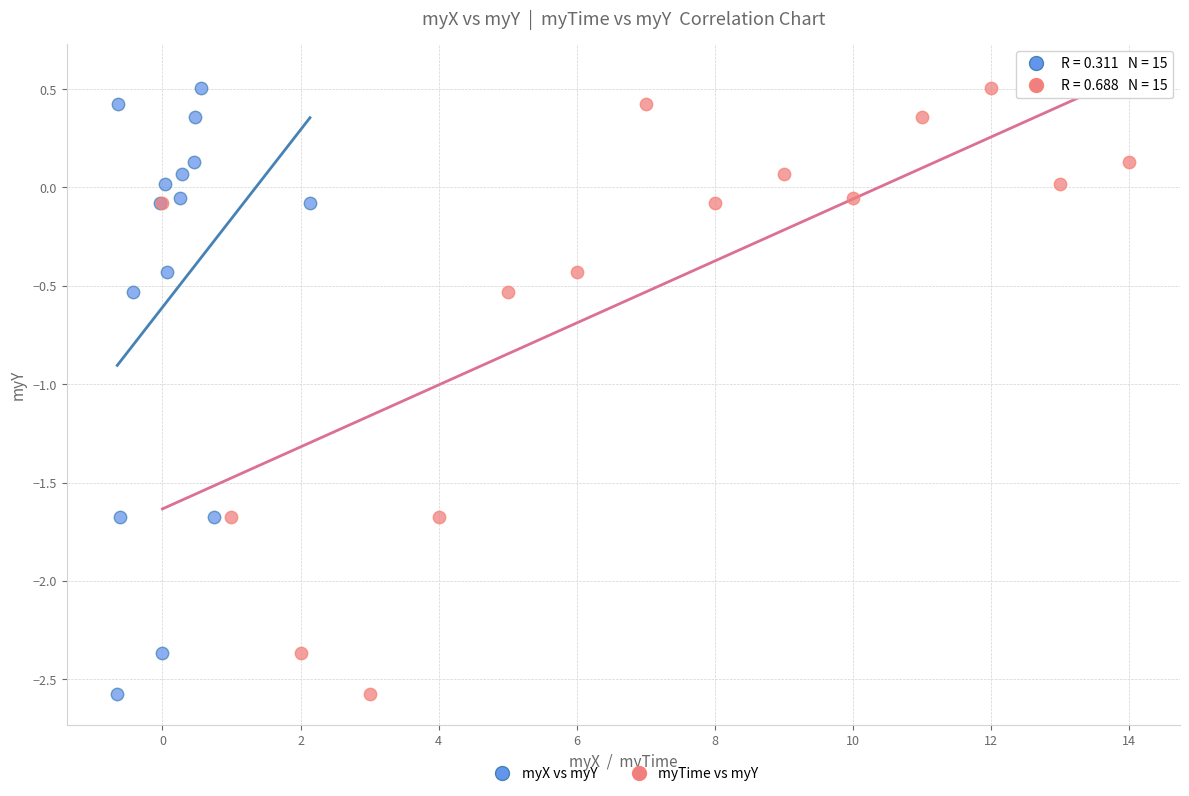

What are all the series names shown in the legend?

myX vs myY, myTime vs myY